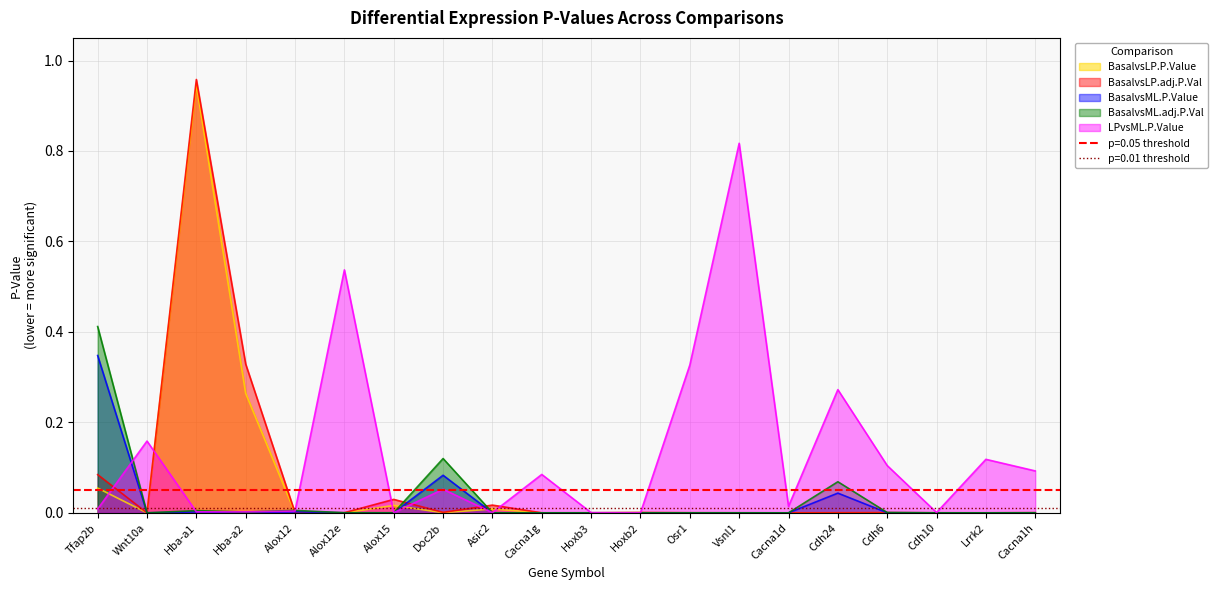

What is the maximum value for BasalvsLP.P.Value?

0.9